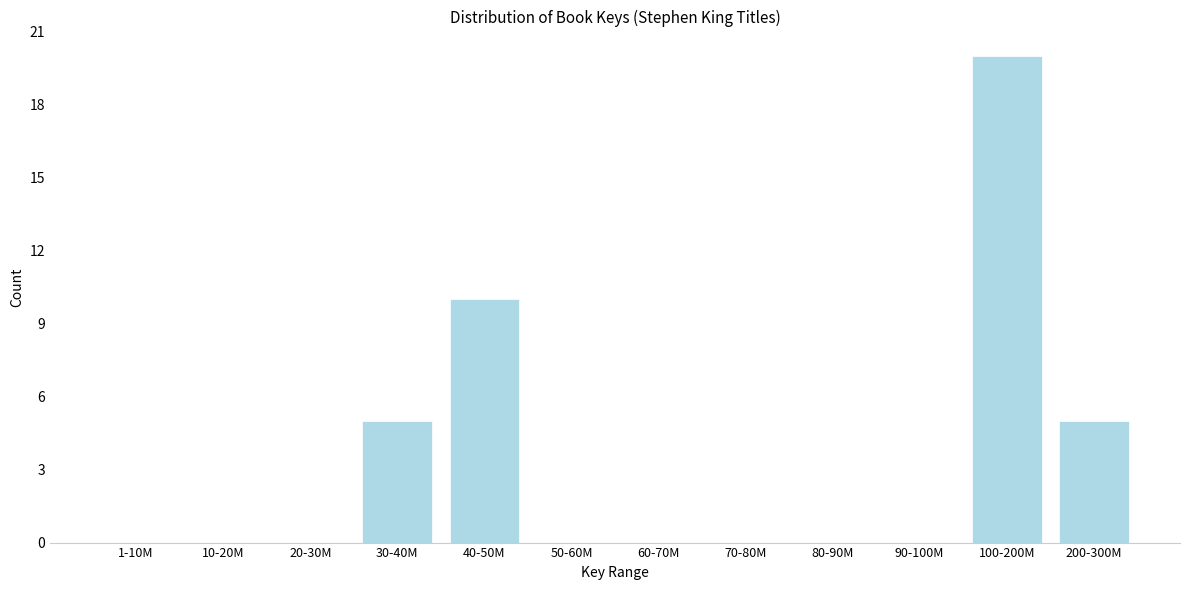

Reading left to right, transcribe all the data shown in this chart.

1-10M=0	10-20M=0	20-30M=0	30-40M=5	40-50M=10	50-60M=0	60-70M=0	70-80M=0	80-90M=0	90-100M=0	100-200M=20	200-300M=5